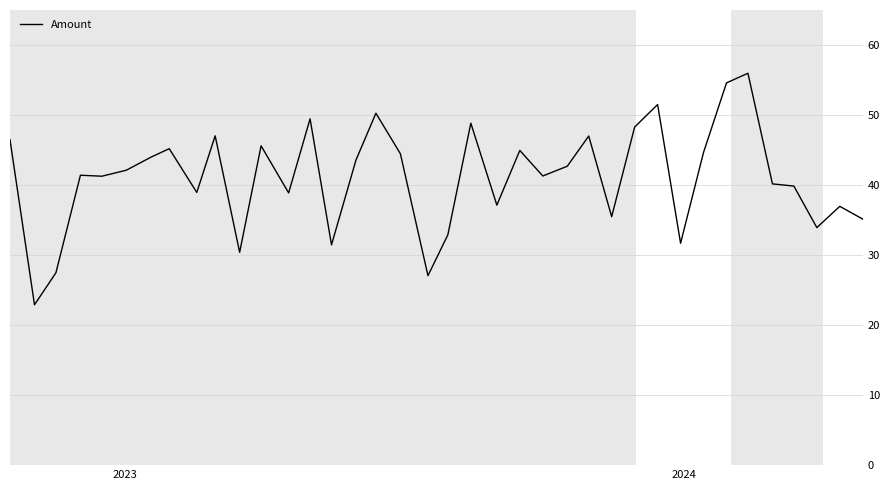

What is the maximum value shown in the chart?

56.0